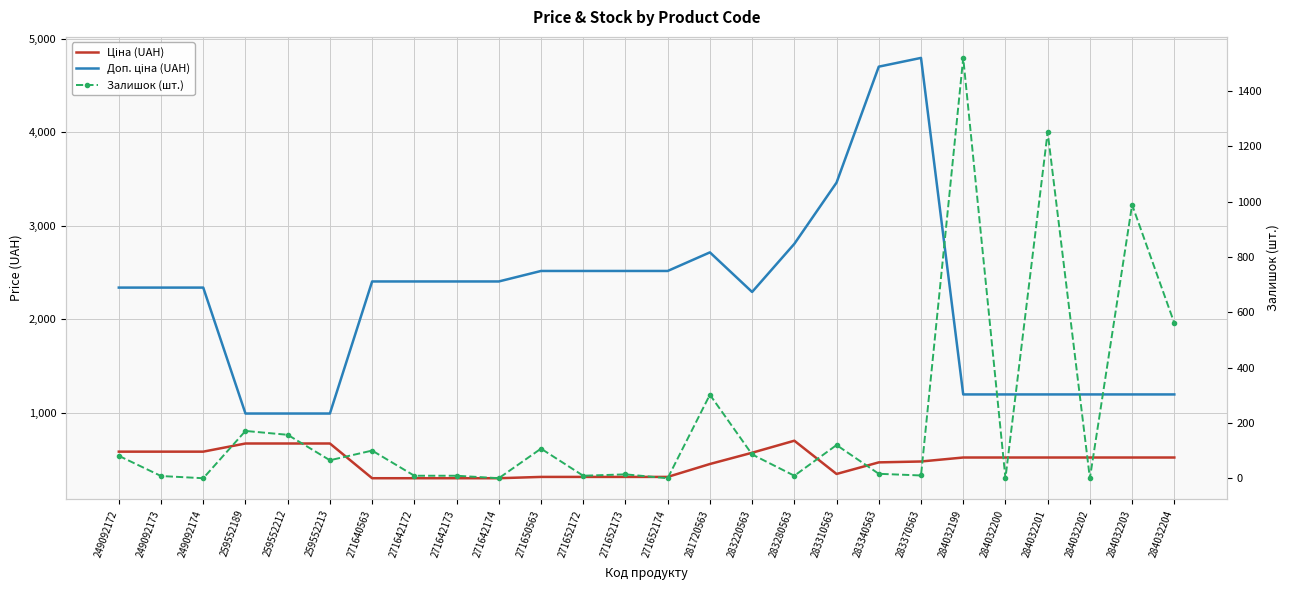

At 271652174, list the series in order from smallest to largest.

Залишок (шт.), Ціна (UAH), Доп. ціна (UAH)